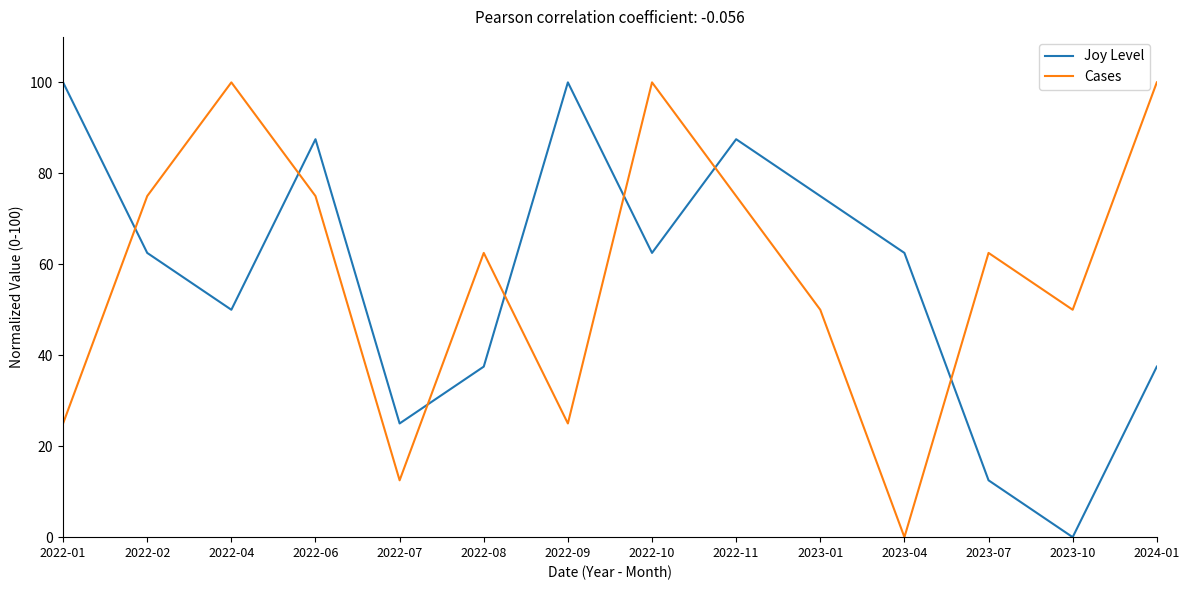

What is the greatest value displayed?

100.0